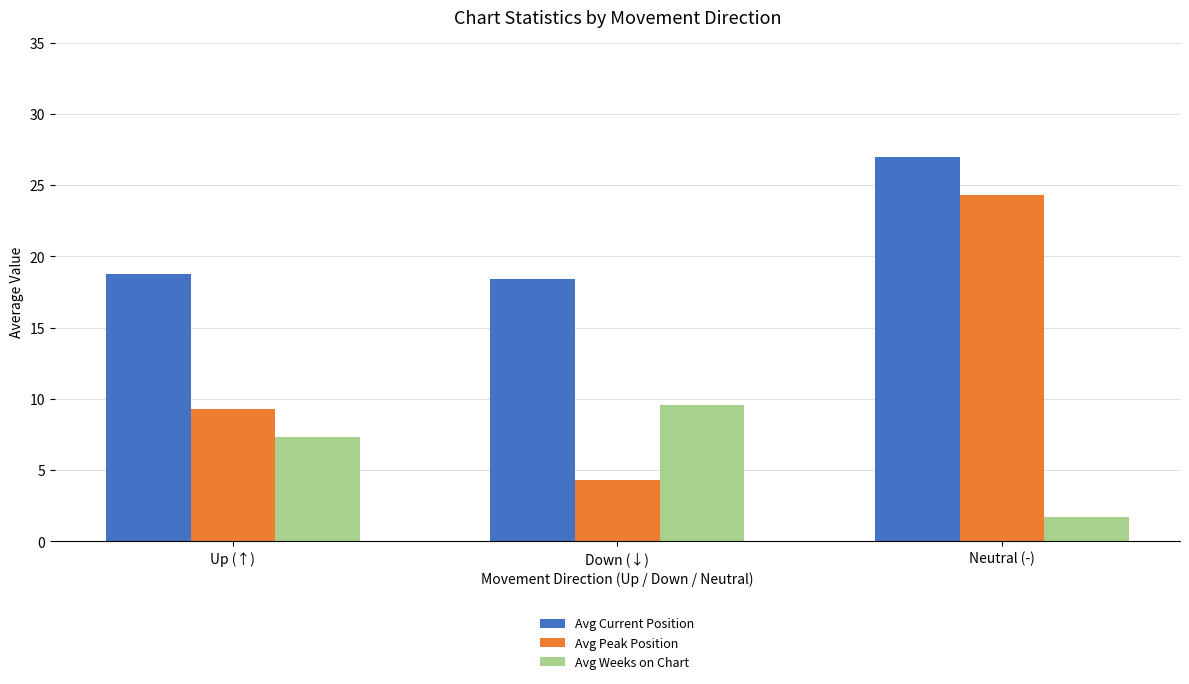

Which series changed the most between Up (↑) and Down (↓)?

Avg Peak Position